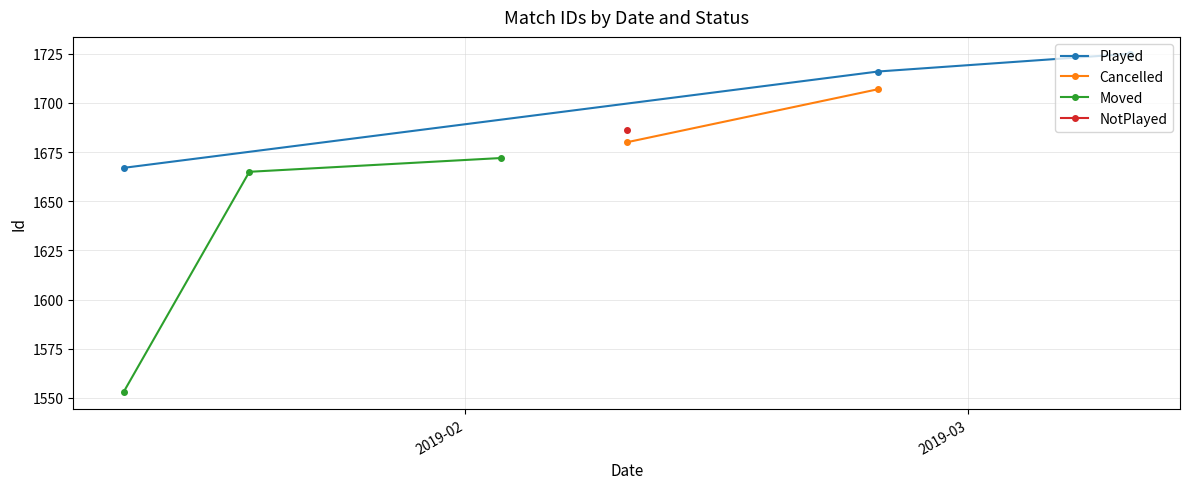

What is the highest value of the Played series?

1725